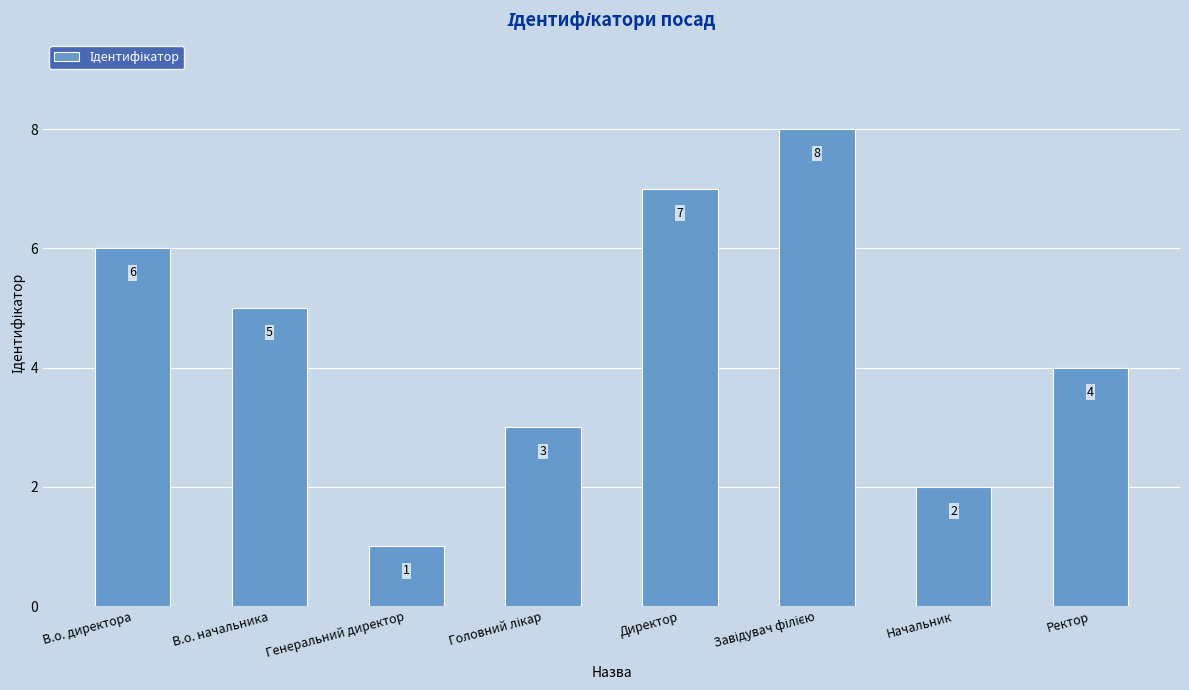

Reading left to right, what are all the values shown in this chart?

6	5	1	3	7	8	2	4